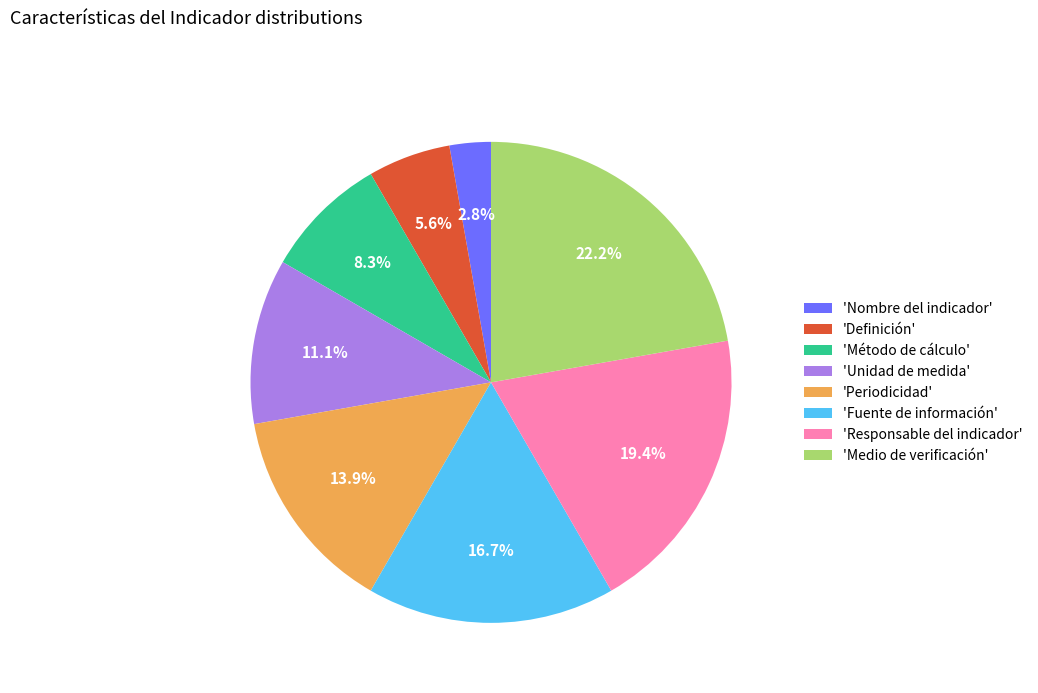

What is the smallest slice in the pie chart?

'Nombre del indicador'